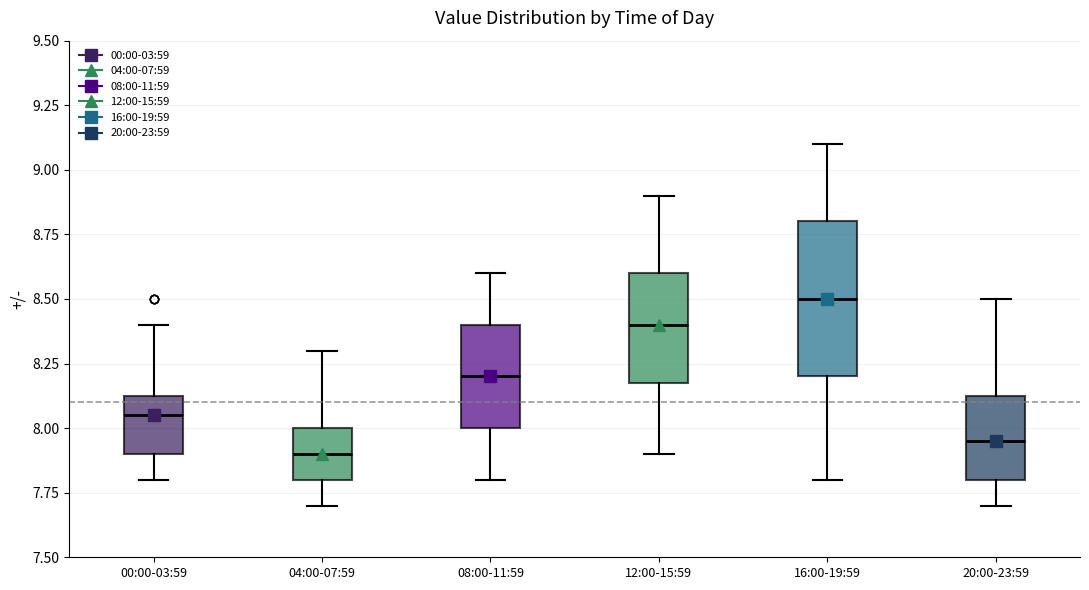

Which box has the highest median line?

16:00-19:59